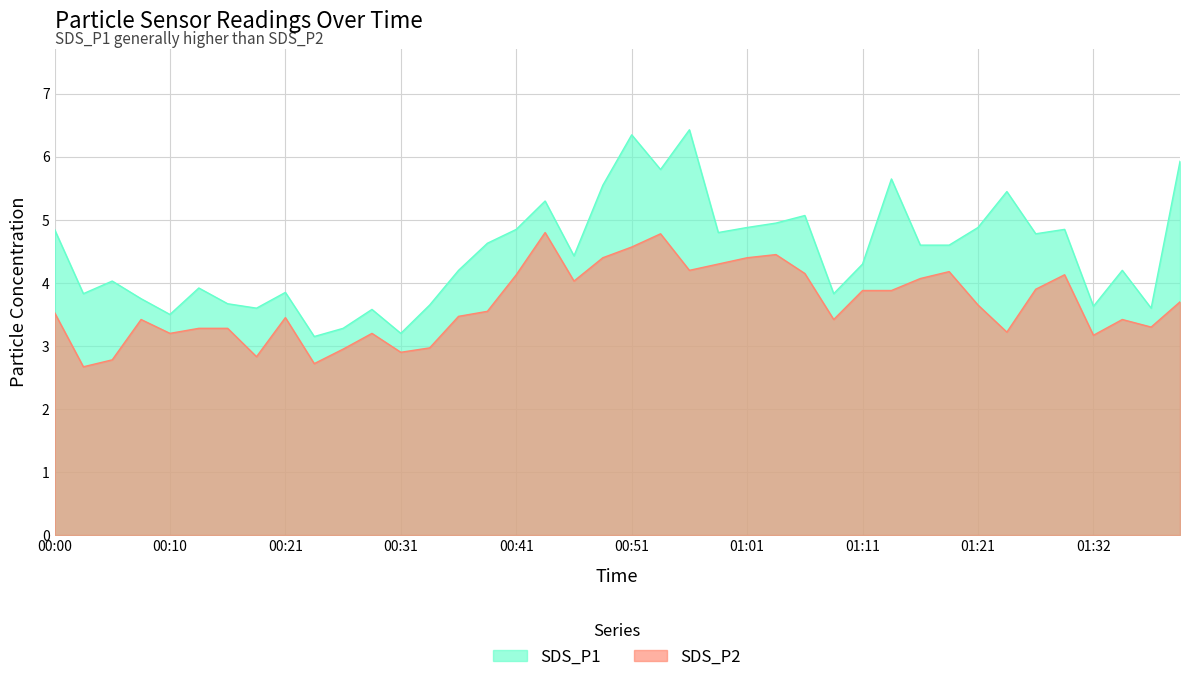

What is the sum of the SDS_P1 values at 01:27 and 00:51?

11.1